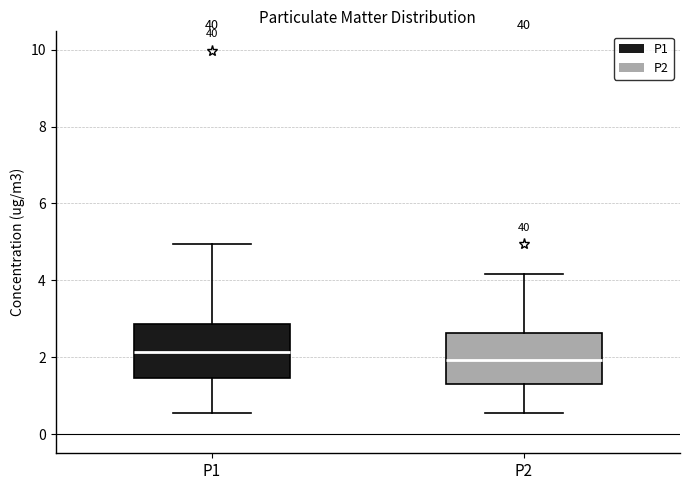

Where does the upper whisker of the box for P1 end on the y-axis? The values are not printed on the chart, so give them approximately, as read against the axis.

5.0